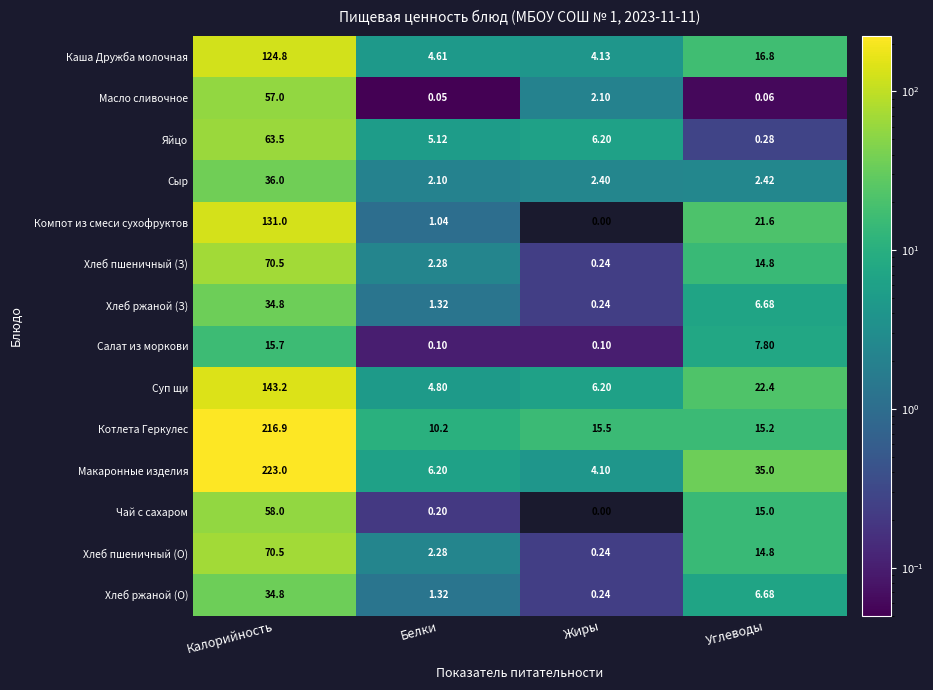

Where is Сыр nearest to the value 19?

Углеводы